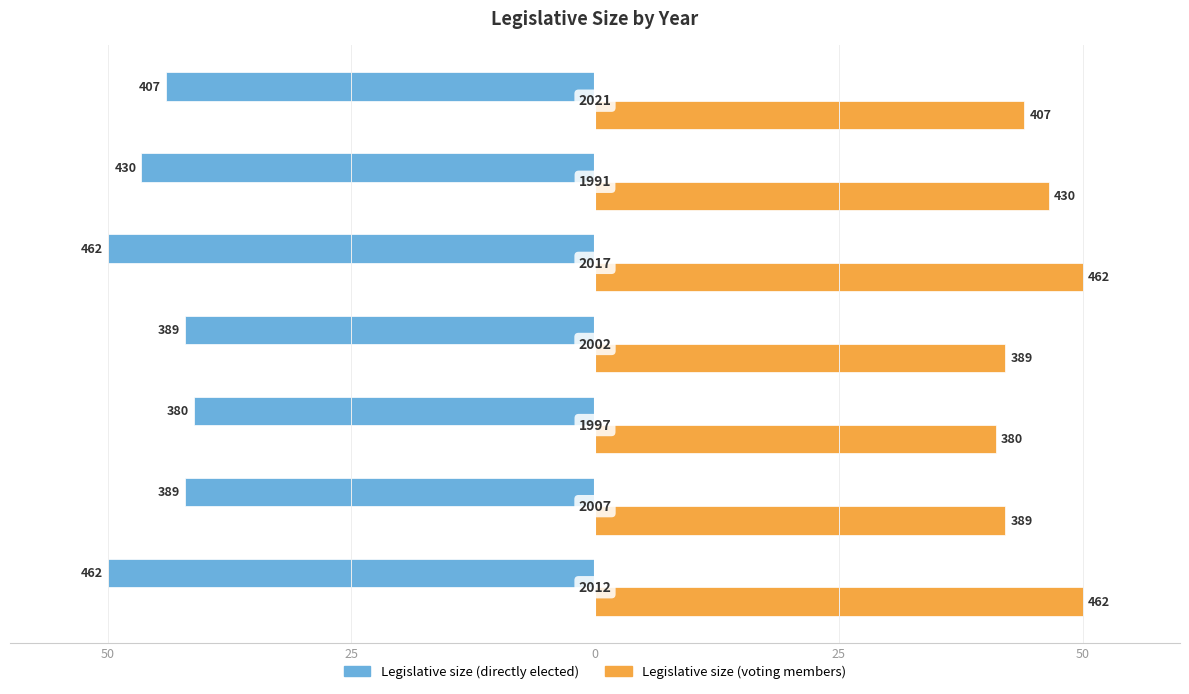

What are all the series names shown in the legend?

Legislative size (directly elected), Legislative size (voting members)